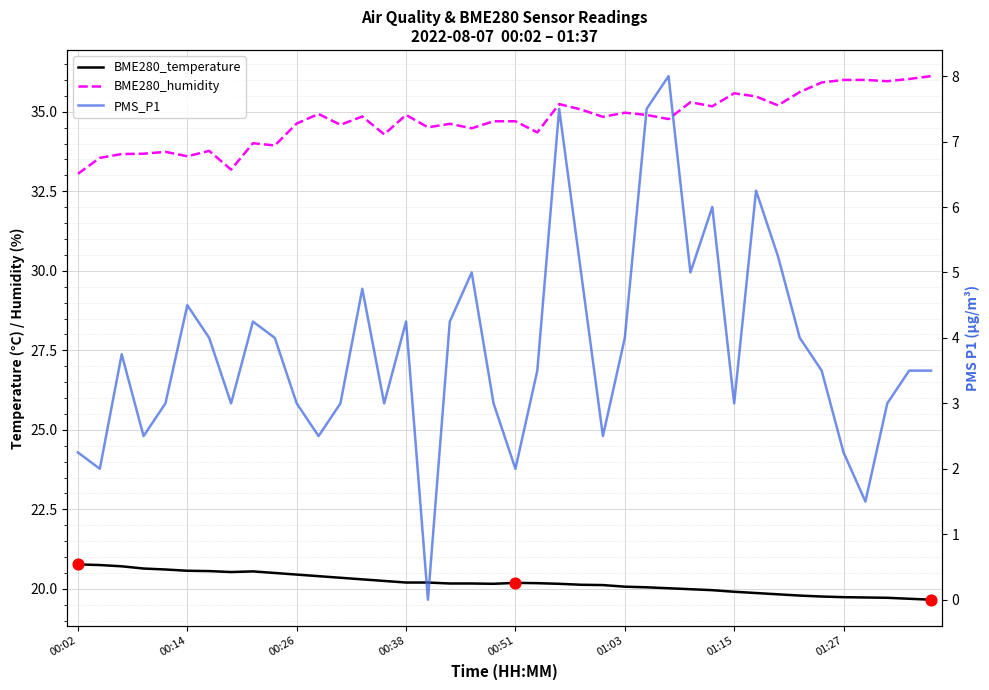

Which series has the largest total across all categories?

BME280_humidity